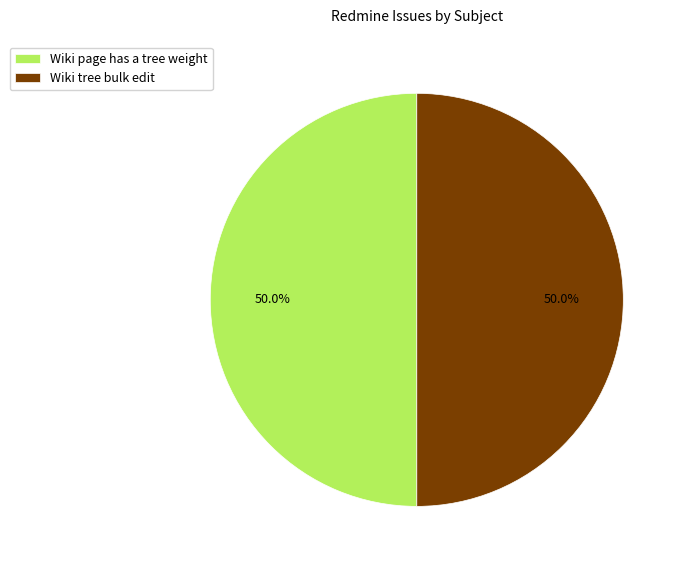

What is the ratio of the value at Wiki page has a tree weight to the value at Wiki tree bulk edit?

1.0